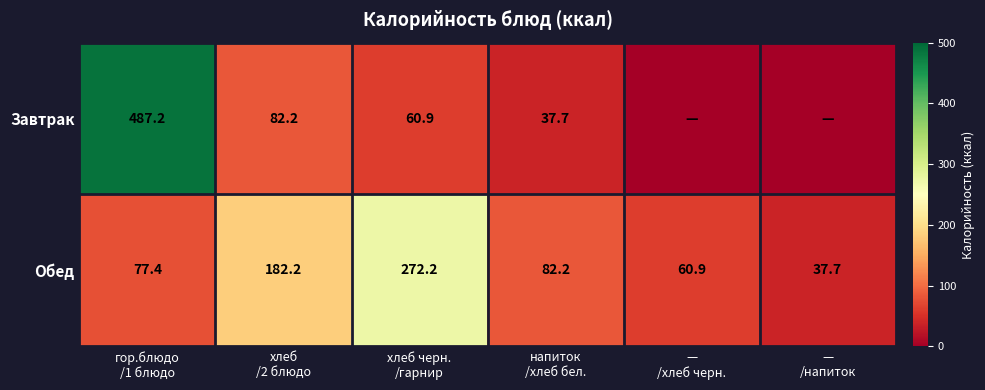

What is the highest value of the Обед series?

272.2